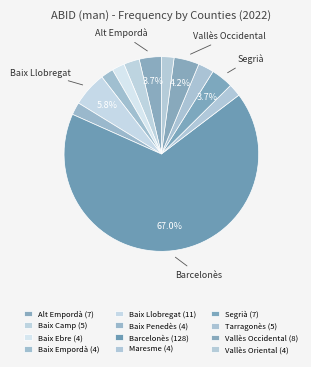

How many slices are in this pie chart?

12